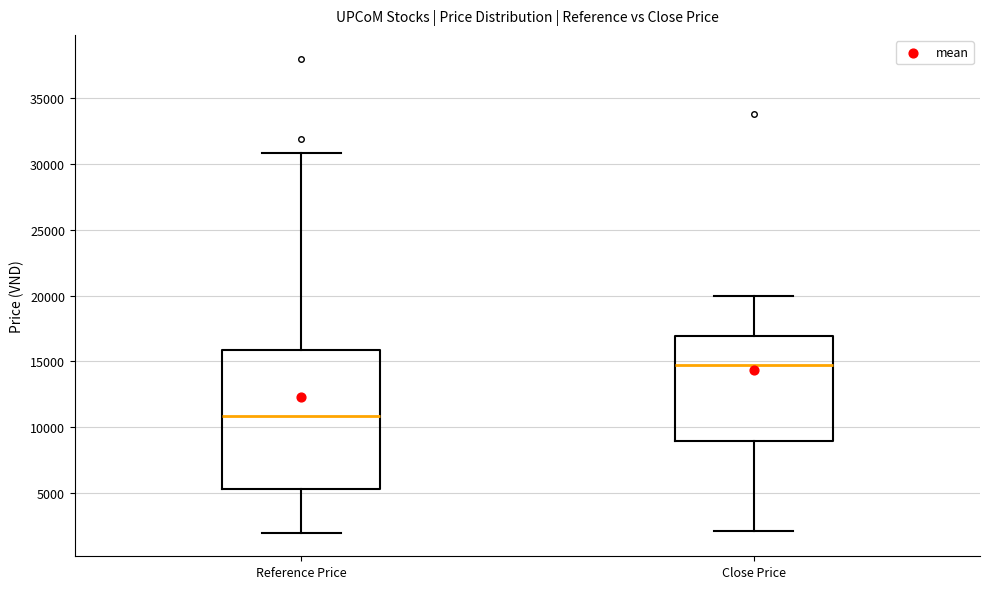

Comparing the boxes themselves (not the whiskers), which one is the tallest?

Reference Price